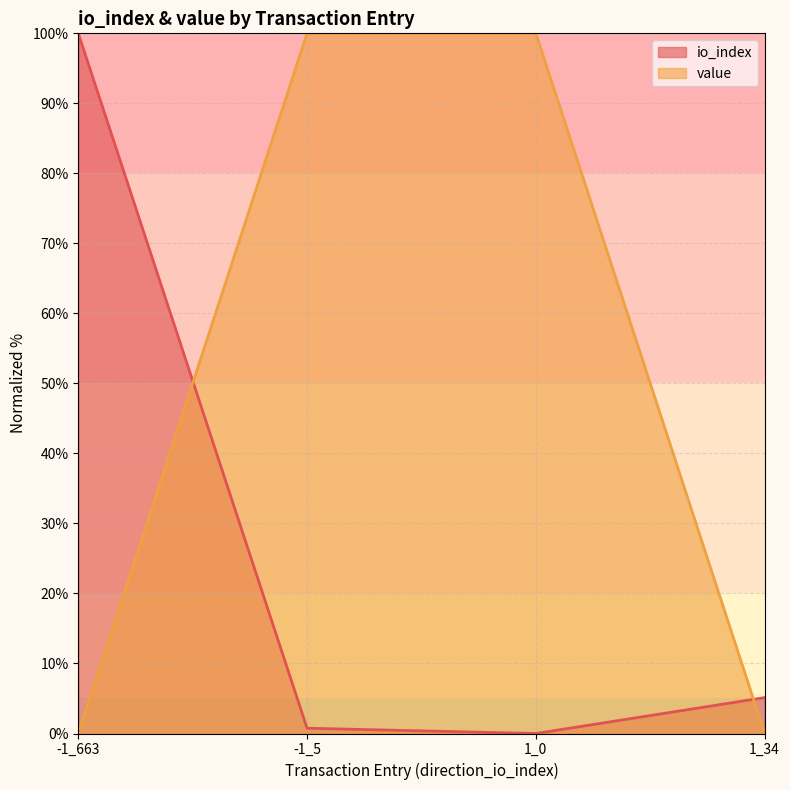

The value series shows 0.0 at -1_663. True or false?

False